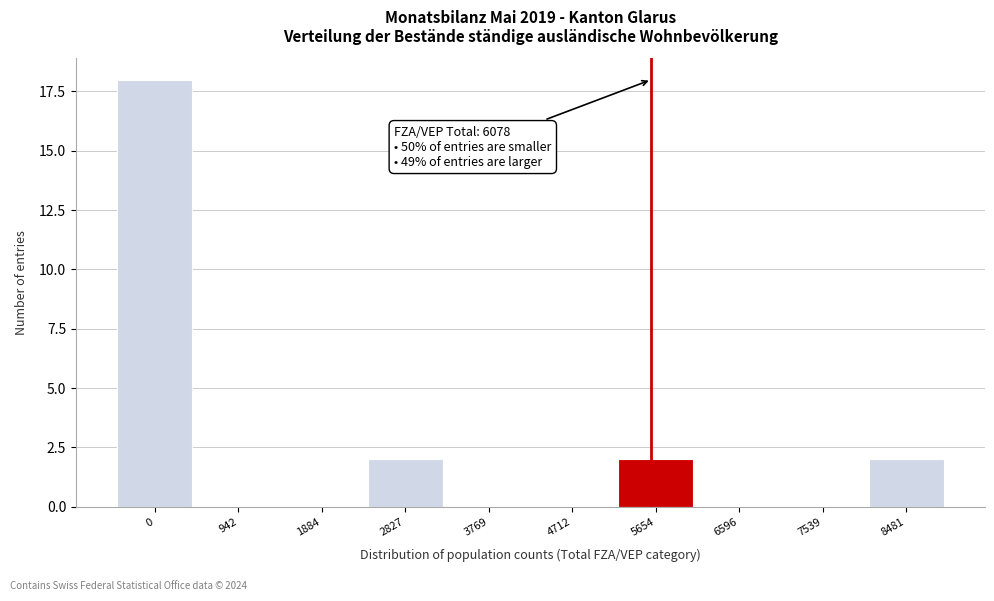

Reading left to right, what are all the values shown in this chart?

0=18	942=0	1884=0	2827=2	3769=0	4712=0	5654=2	6596=0	7539=0	8481=2